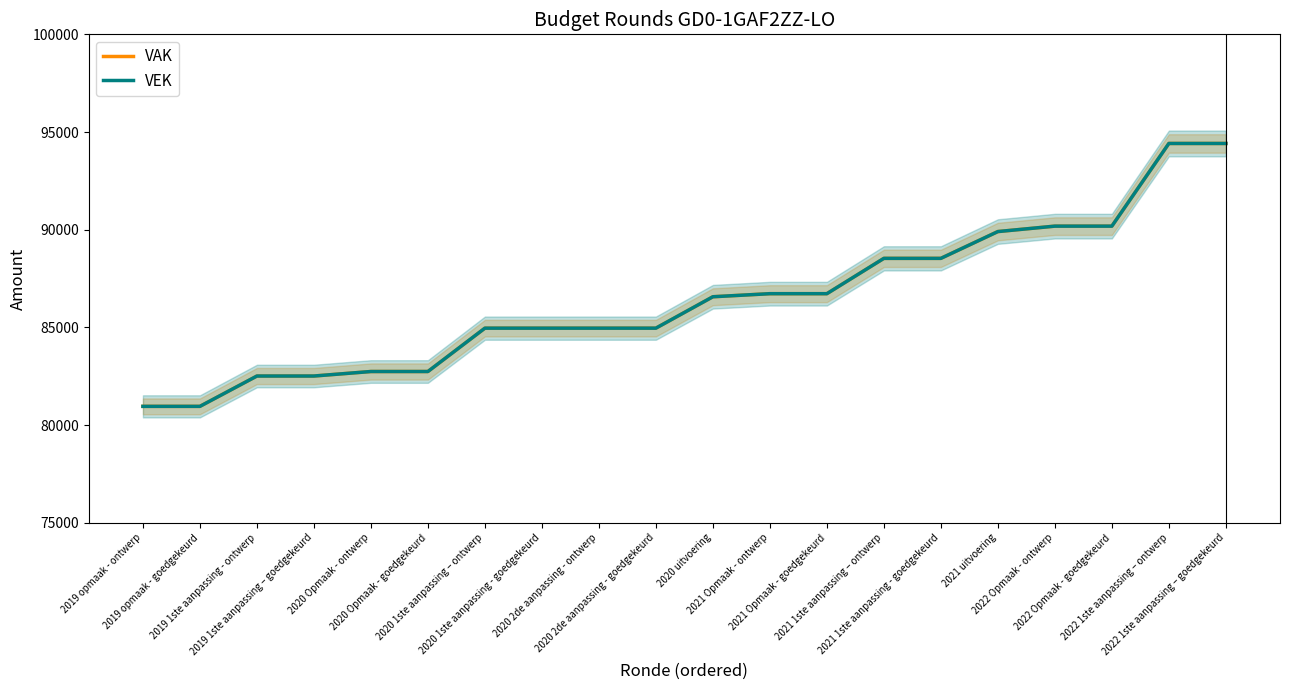

What is the label of the 16th point from the right?

2020 Opmaak - ontwerp